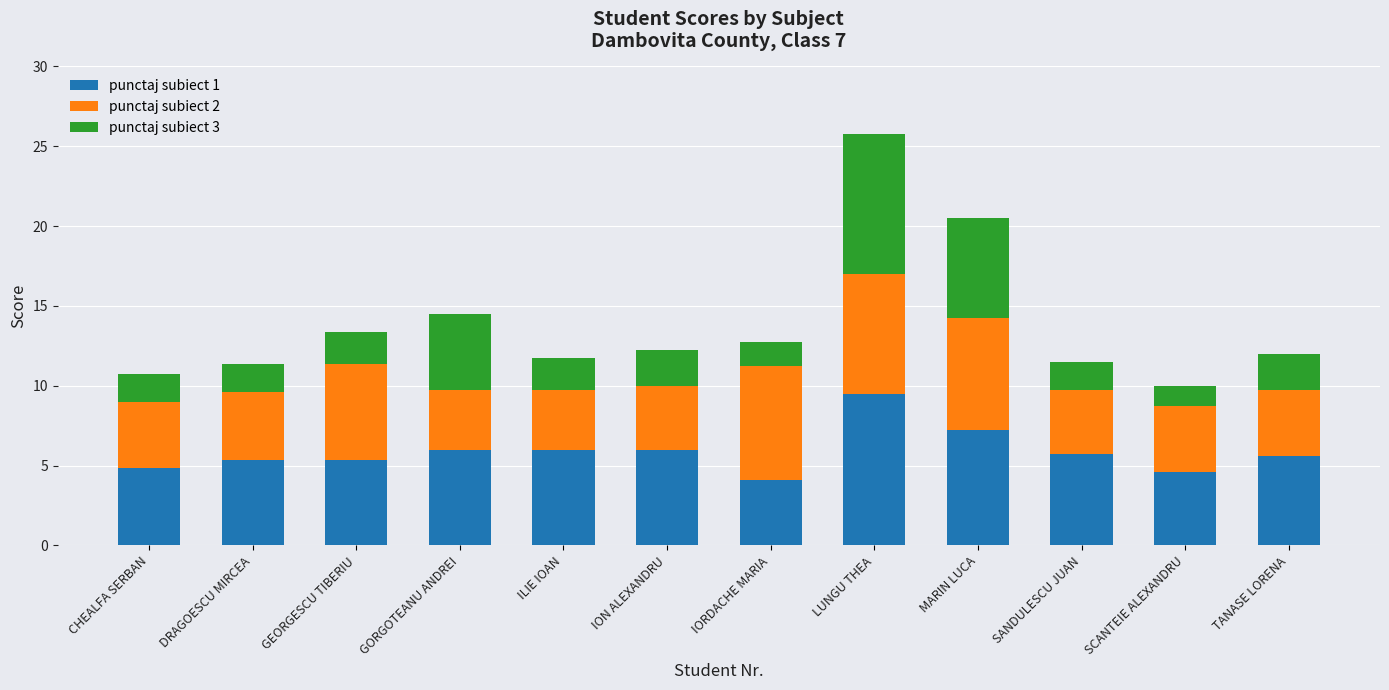

What is the minimum value for punctaj subiect 1?

4.1